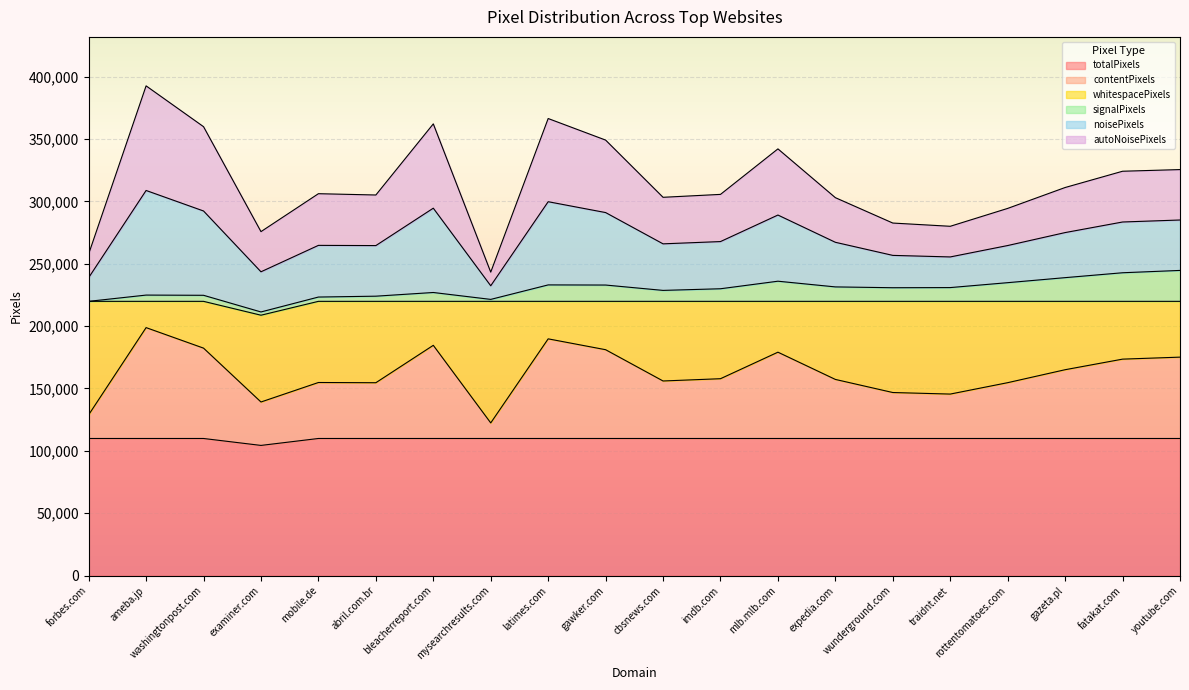

The totalPixels series shows 109921.7 at expedia.com. True or false?

True